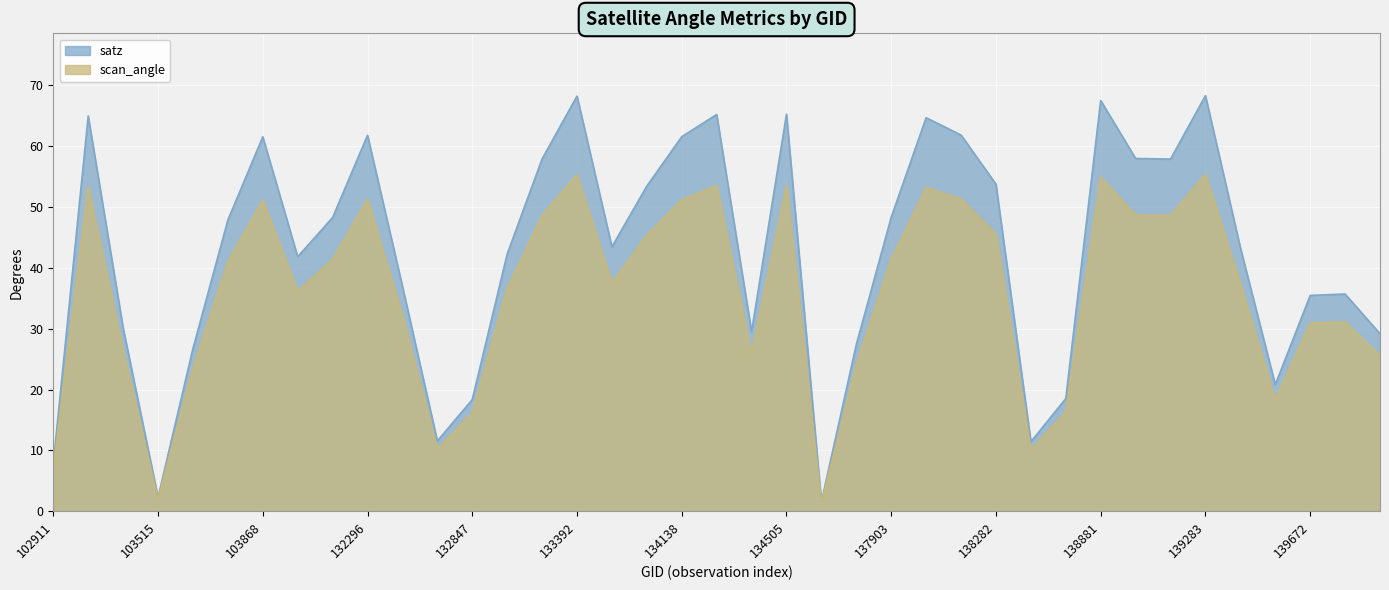

Read the scan_angle value at 134138.

51.1